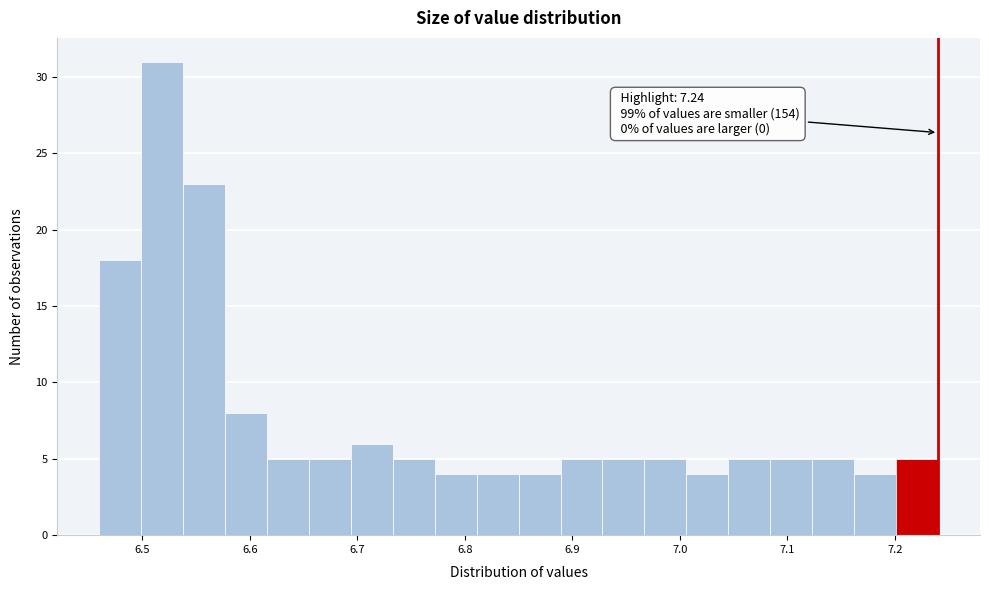

Read against the x-axis, roughly where is the centre of the tallest bar?

6.52